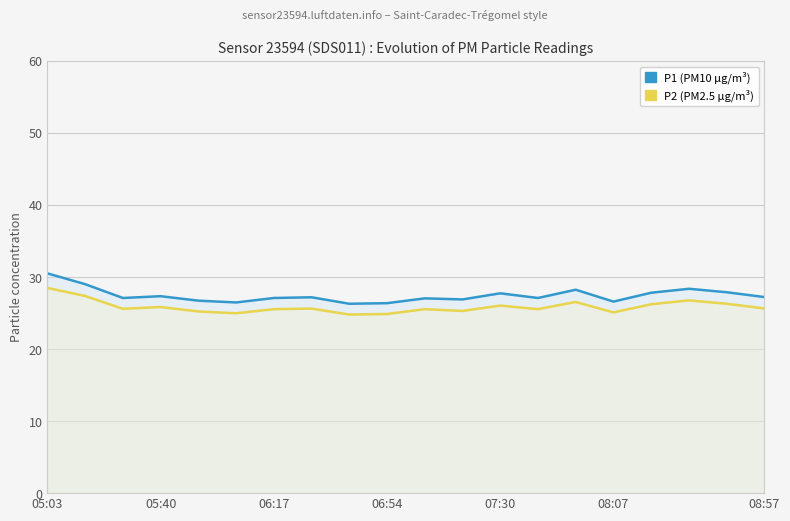

Is the value of P2 at 11 greater than the value of P1 at 08:57?

No